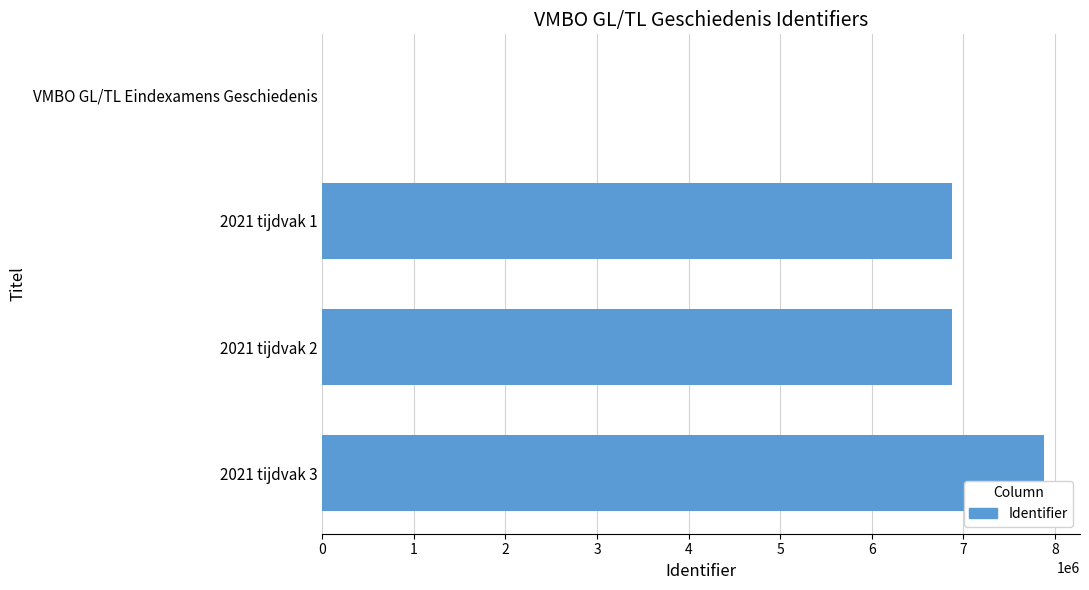

Between 2021 tijdvak 1 and 2021 tijdvak 3, which is larger?

2021 tijdvak 3